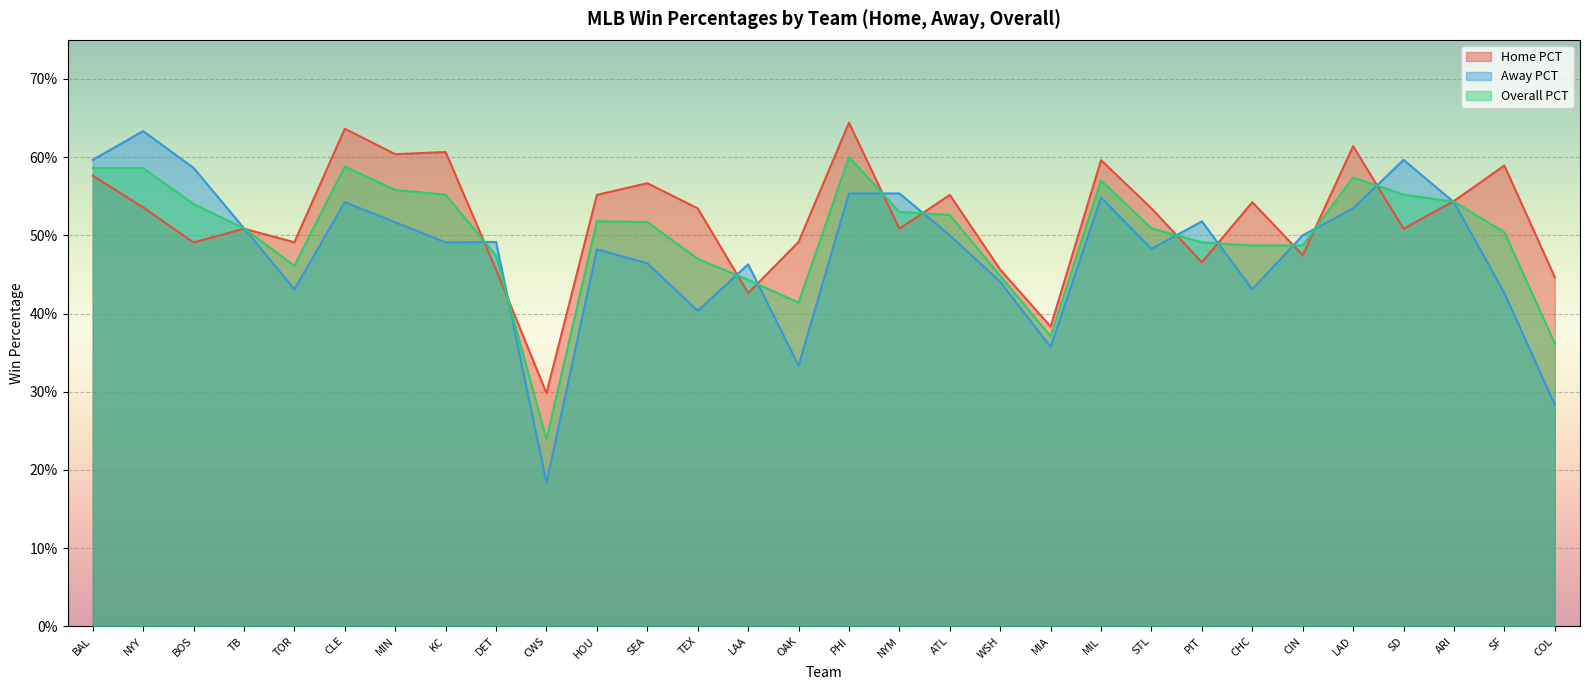

What is the approximate value of Home PCT at LAA?

0.4